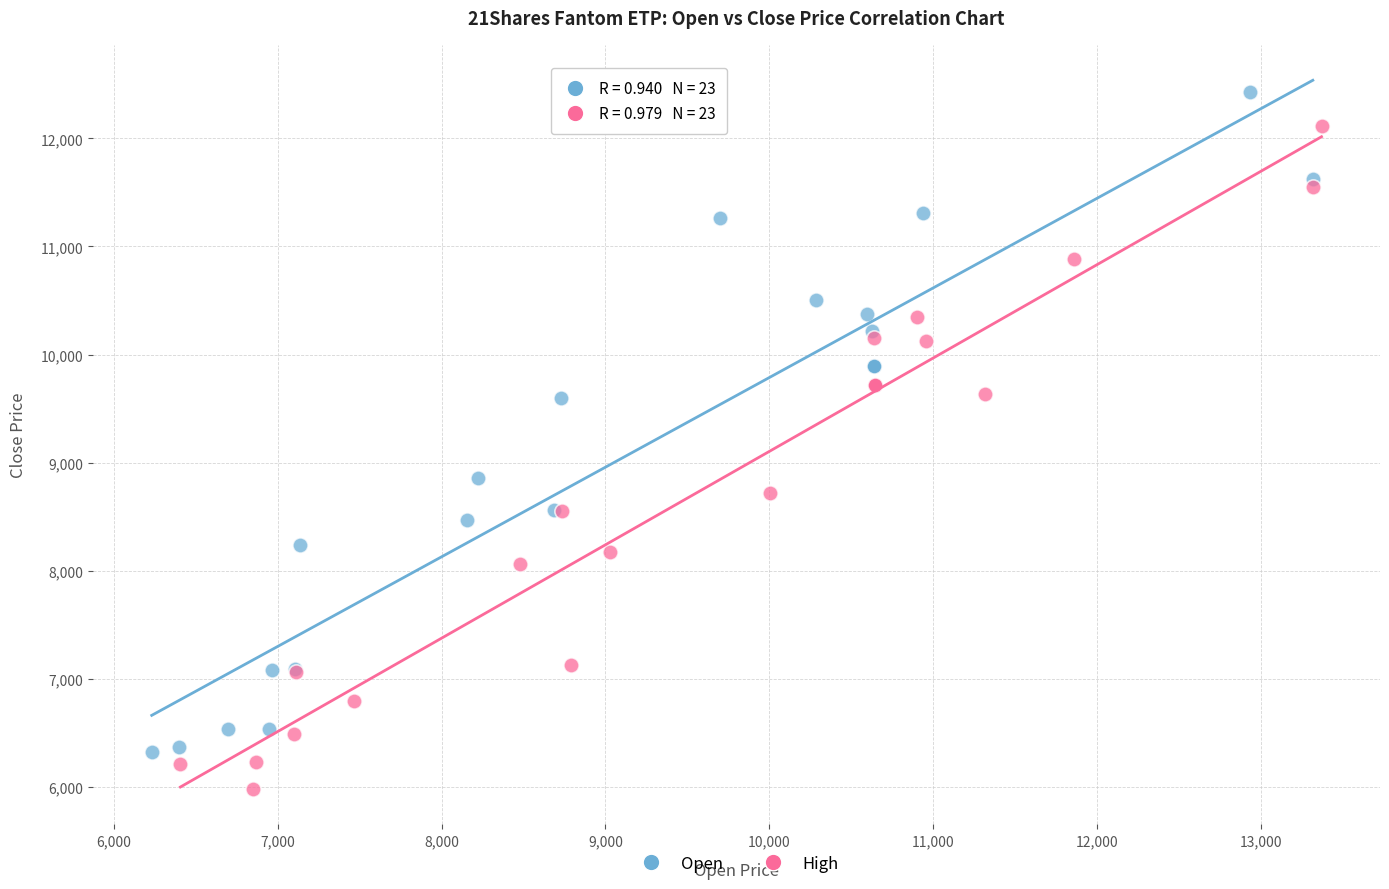

Which series reaches the maximum Y coordinate?

Open